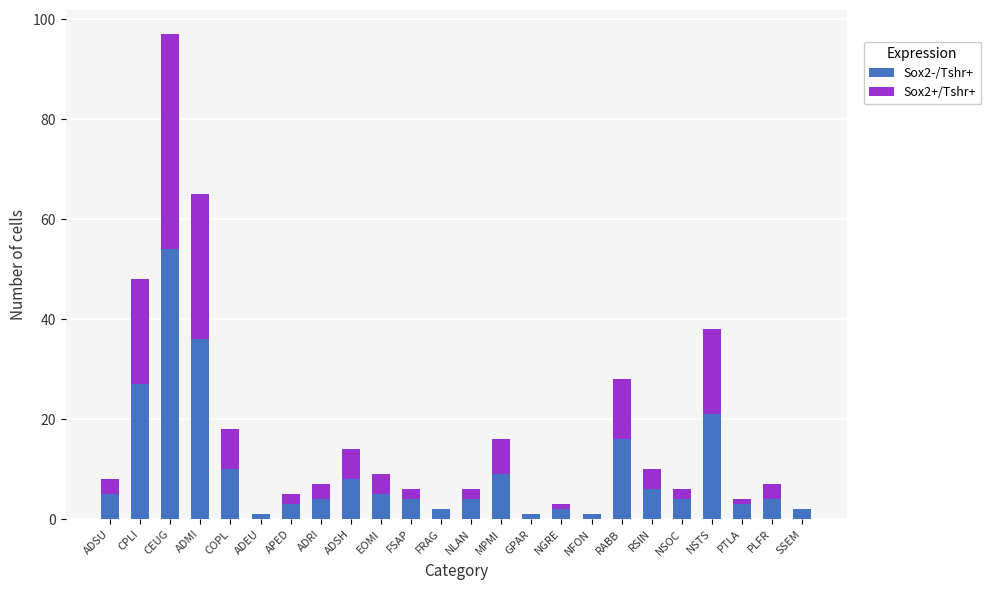

Are the bars horizontal?

No